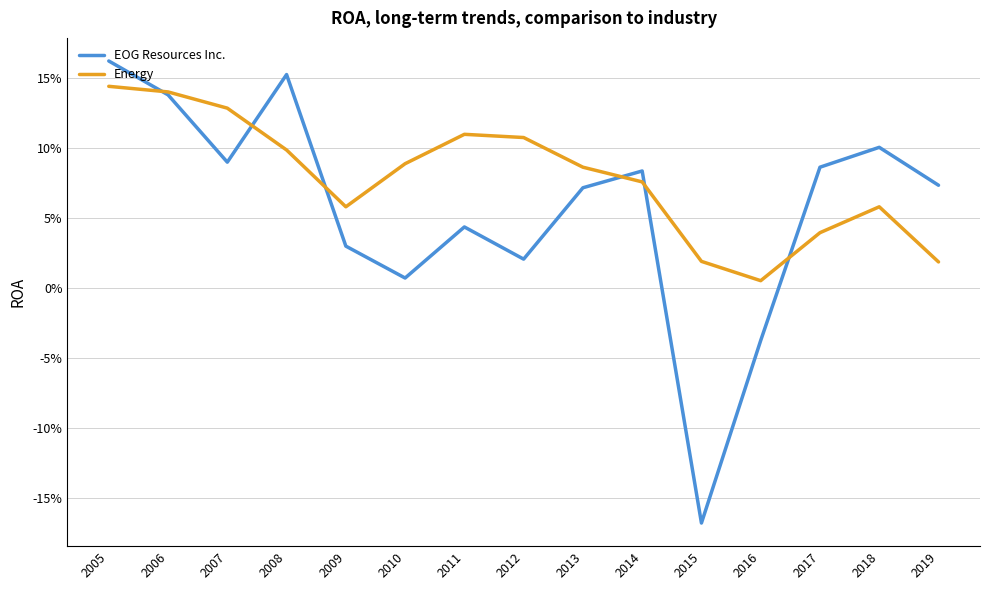

Which series changed the most between 2013 and 2017?

Energy